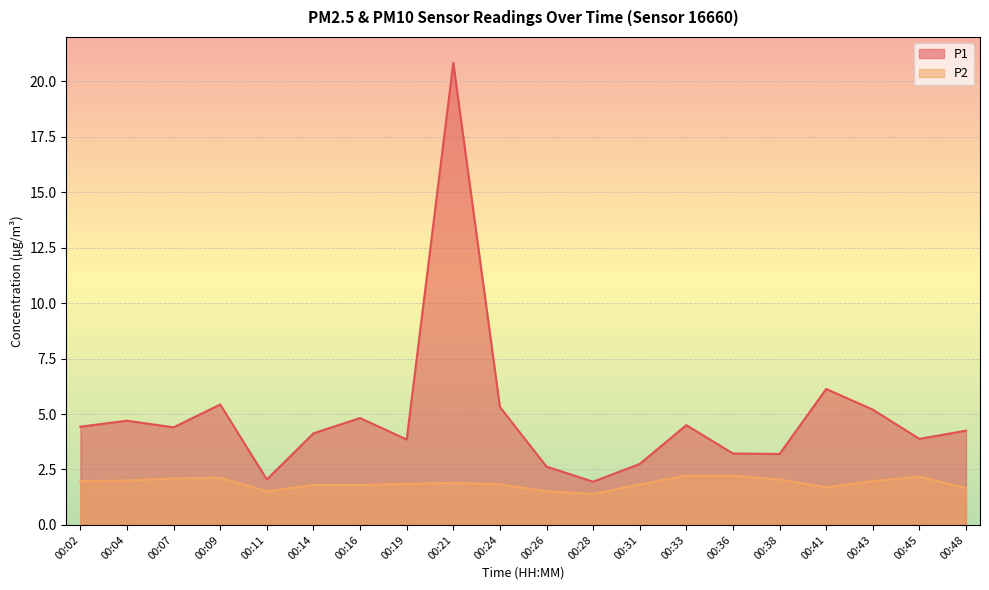

What is the value of the P1 point at the 1st from the left?

4.4